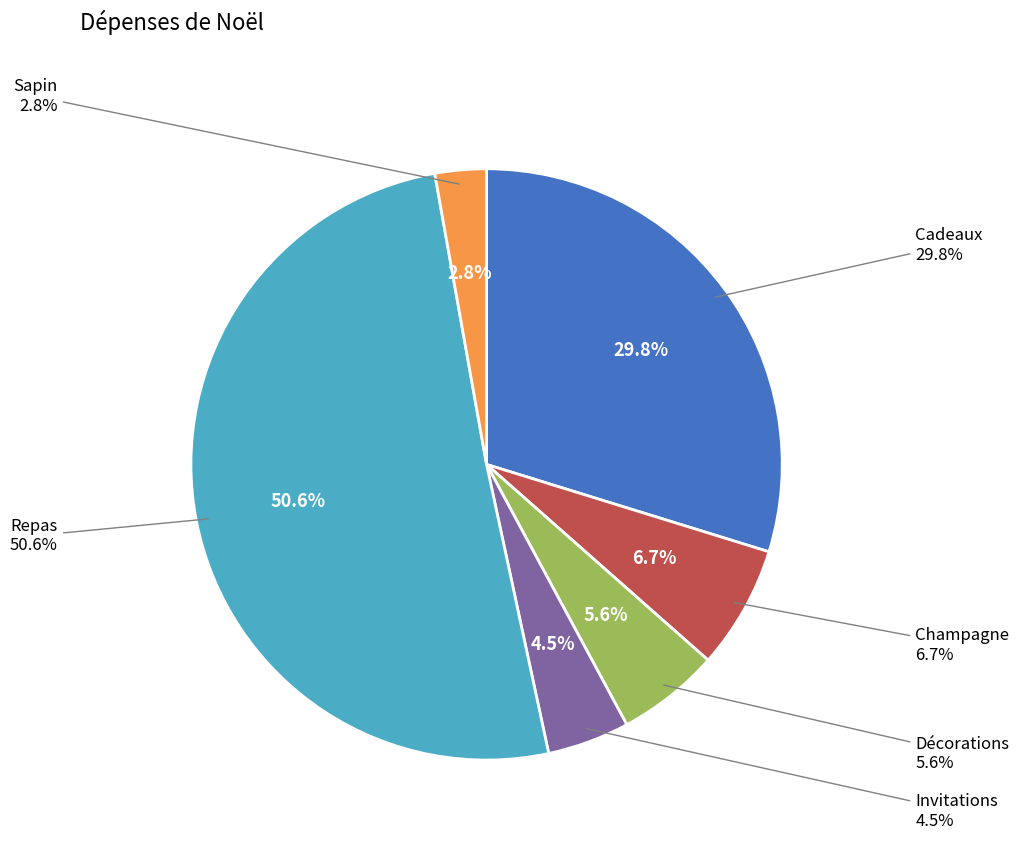

To the nearest percent, what is the combined percentage of Invitations and Cadeaux?

34%